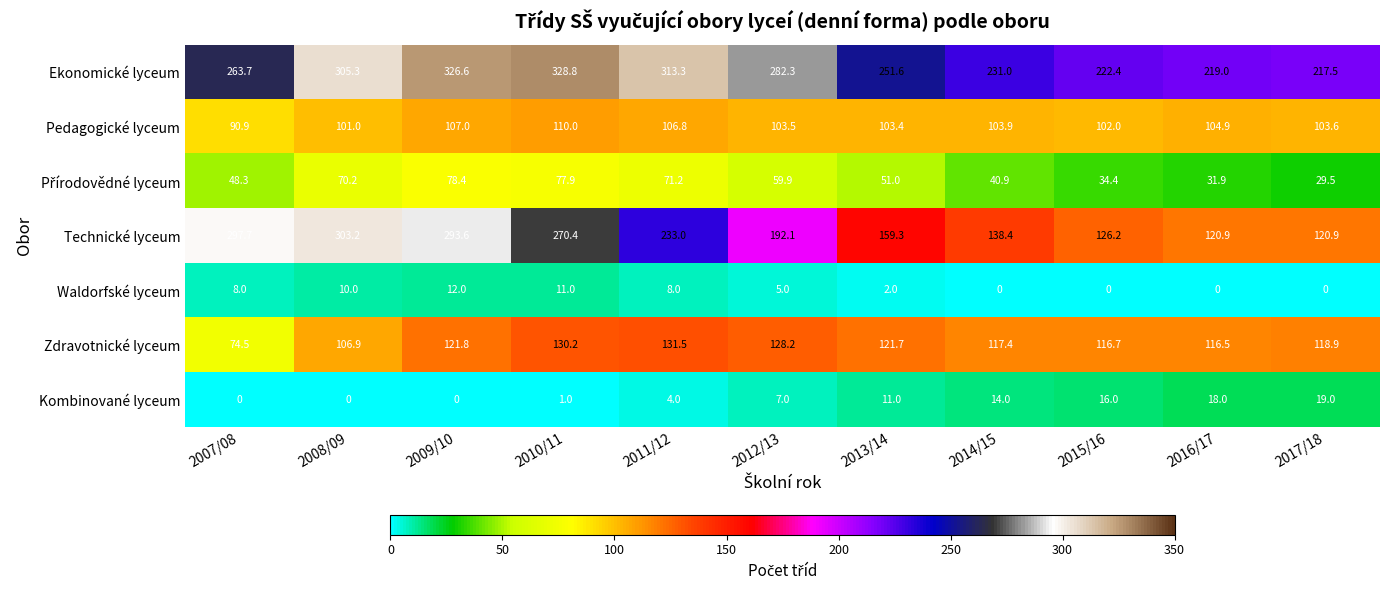

What is the difference between the second highest and minimum values in the Technické lyceum series?

176.8